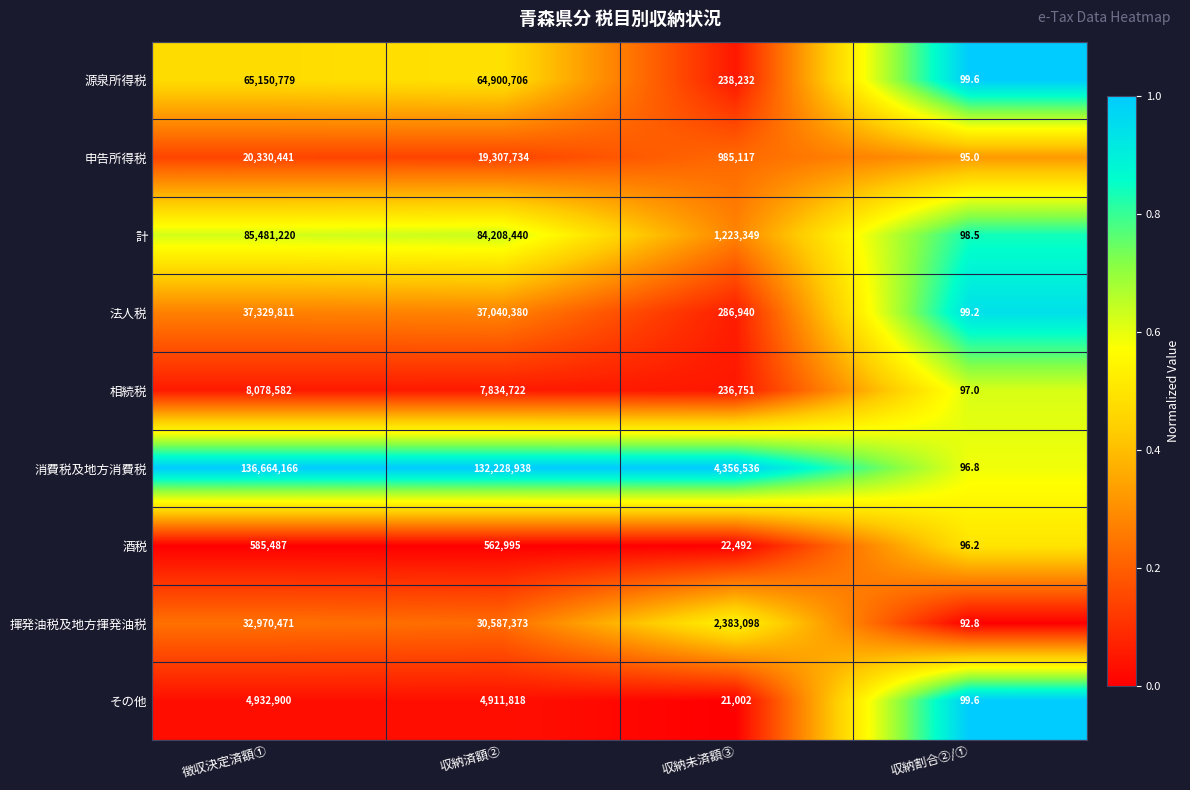

What is the sum of all 申告所得税 values?

40623387.0